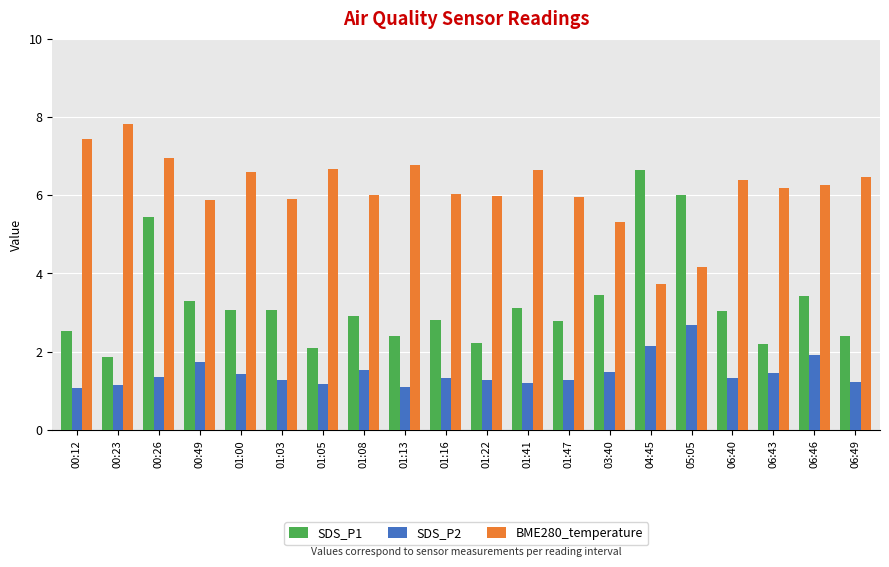

What is the minimum value for BME280_temperature?

3.7